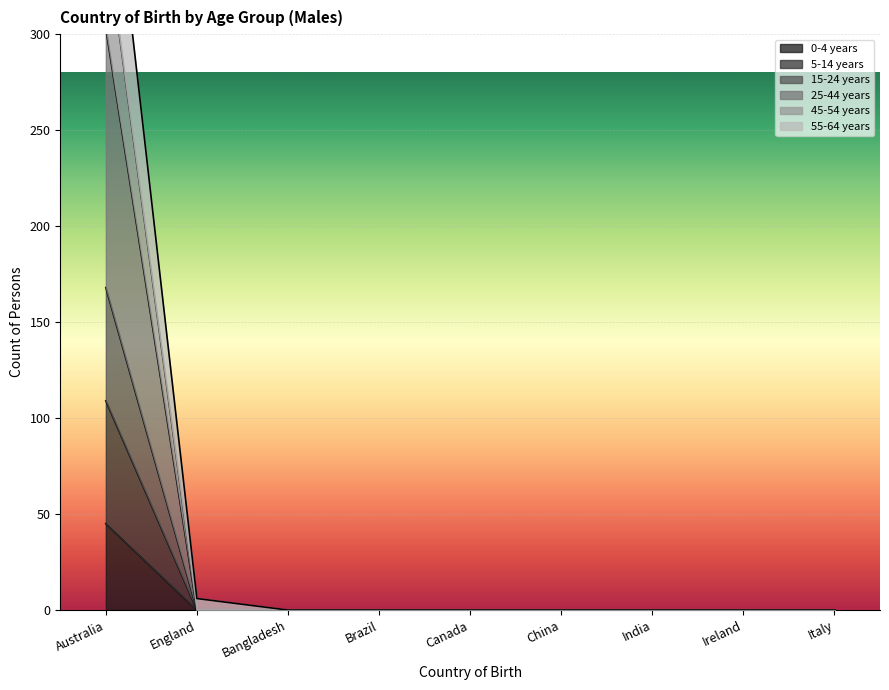

Reading left to right, what are all the values shown in this chart?

0-4 years: 45	0	0	0	0	0	0	0	0
5-14 years: 109	0	0	0	0	0	0	0	0
15-24 years: 168	0	0	0	0	0	0	0	0
25-44 years: 352	0	0	0	0	0	0	0	0
45-54 years: 303	0	0	0	0	0	0	0	0
55-64 years: 422	6	0	0	0	0	0	0	0